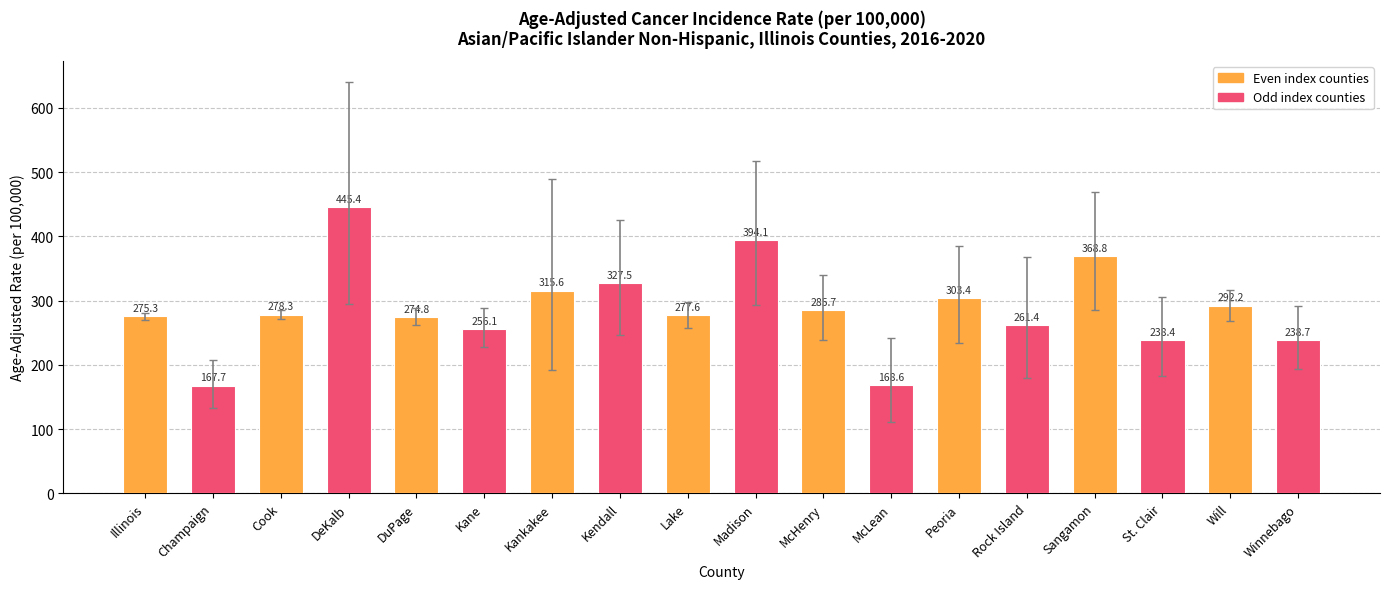

Rank the categories by value from highest to lowest.

DeKalb, Madison, Sangamon, Kendall, Kankakee, Peoria, Will, McHenry, Cook, Lake, Illinois, DuPage, Rock Island, Kane, Winnebago, St. Clair, McLean, Champaign